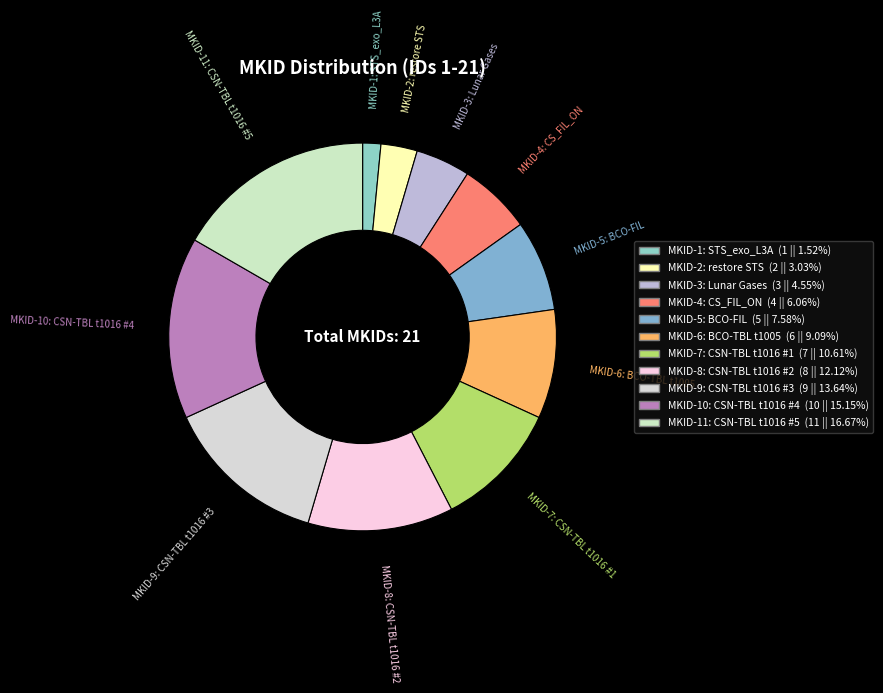

How many segments does this pie chart have?

11